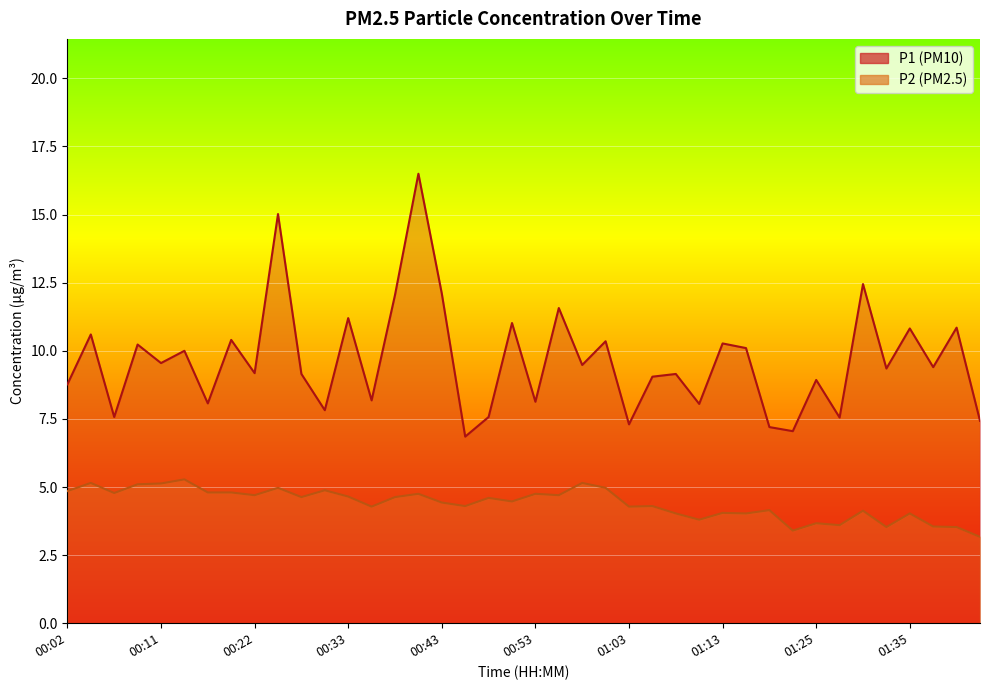

At 01:06, list the series in order from smallest to largest.

P2, P1